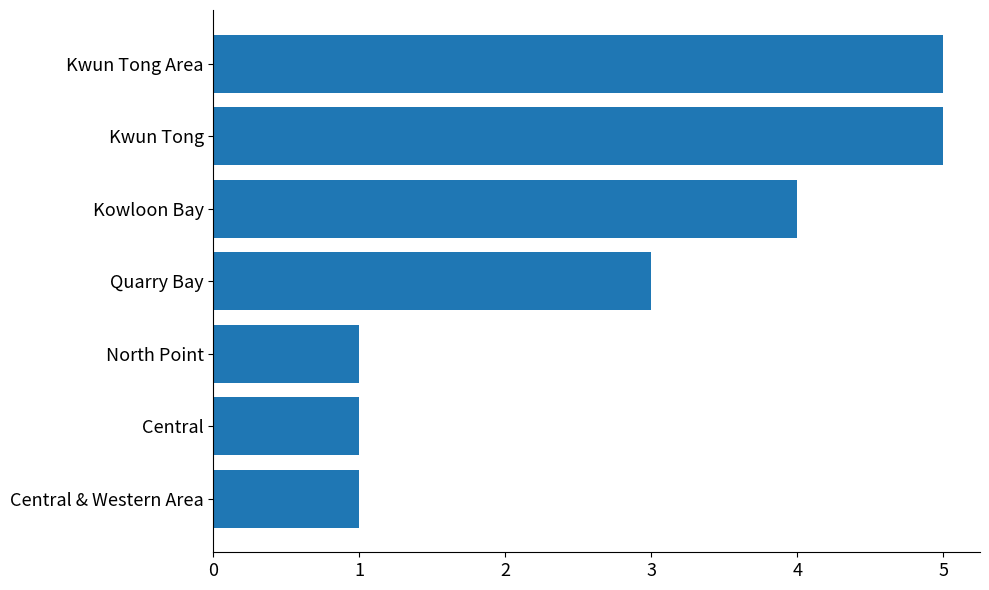

What is the greatest value displayed?

5